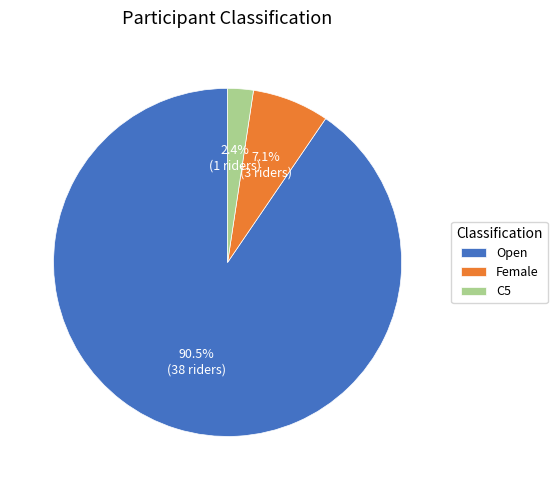

What portion of the pie excludes Open?

9.5%